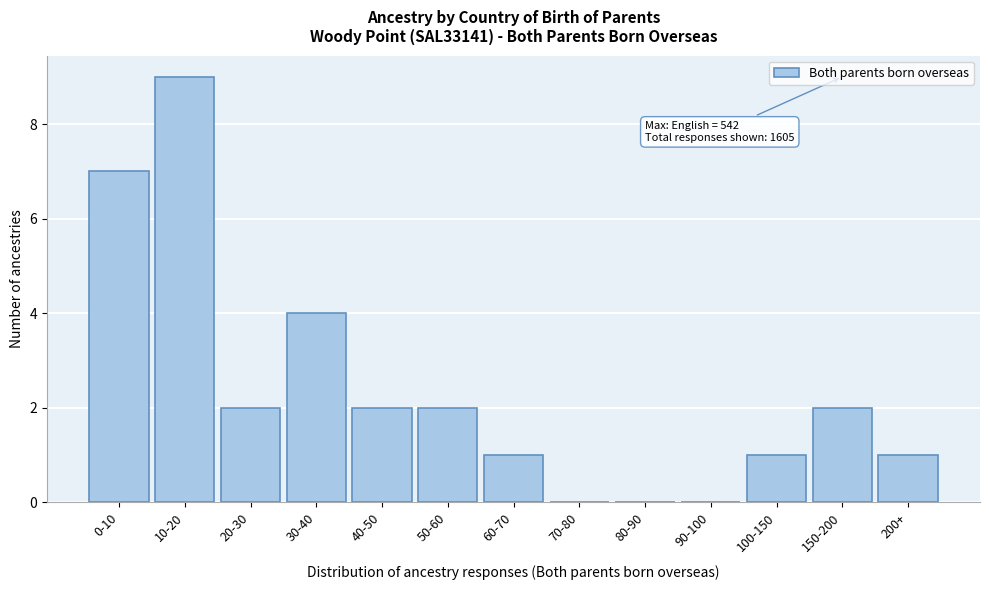

Reading left to right, transcribe all the data shown in this chart.

0-10=7	10-20=9	20-30=2	30-40=4	40-50=2	50-60=2	60-70=1	70-80=0	80-90=0	90-100=0	100-150=1	150-200=2	200+=1